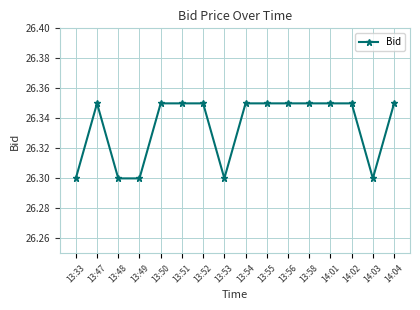

How many values are between 26 and 27?

16